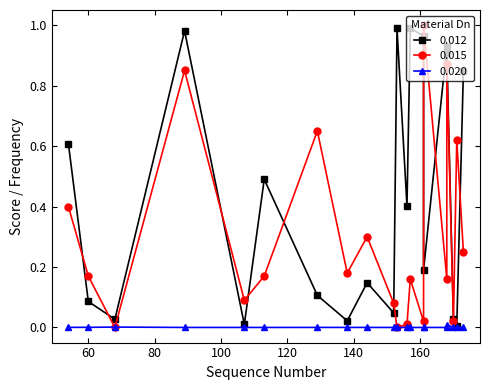

What is the difference between the maximum and second lowest values in the sift_score series?

1.0